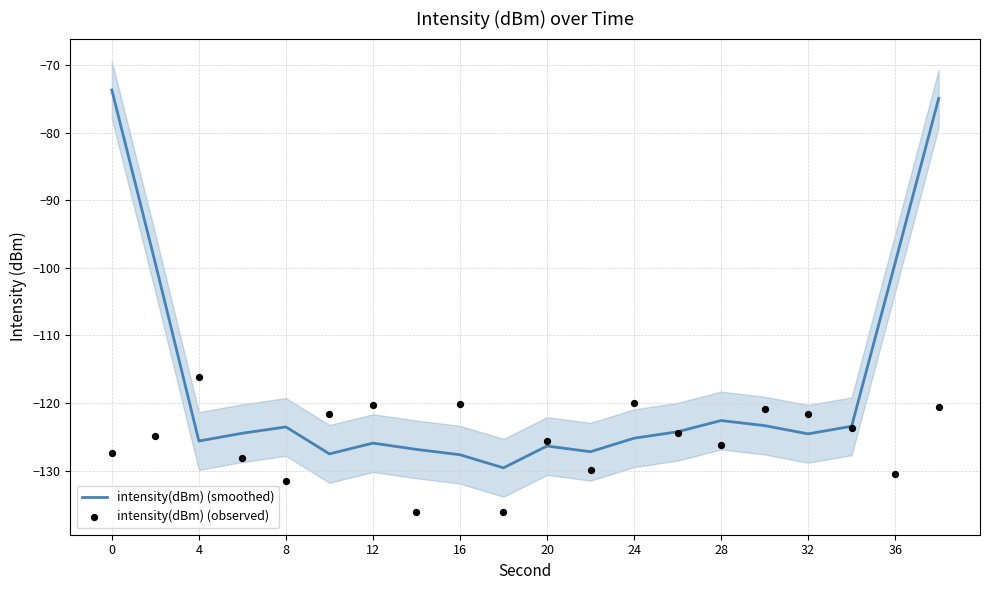

Which series has the largest total across all categories?

intensity(dBm) (smoothed)